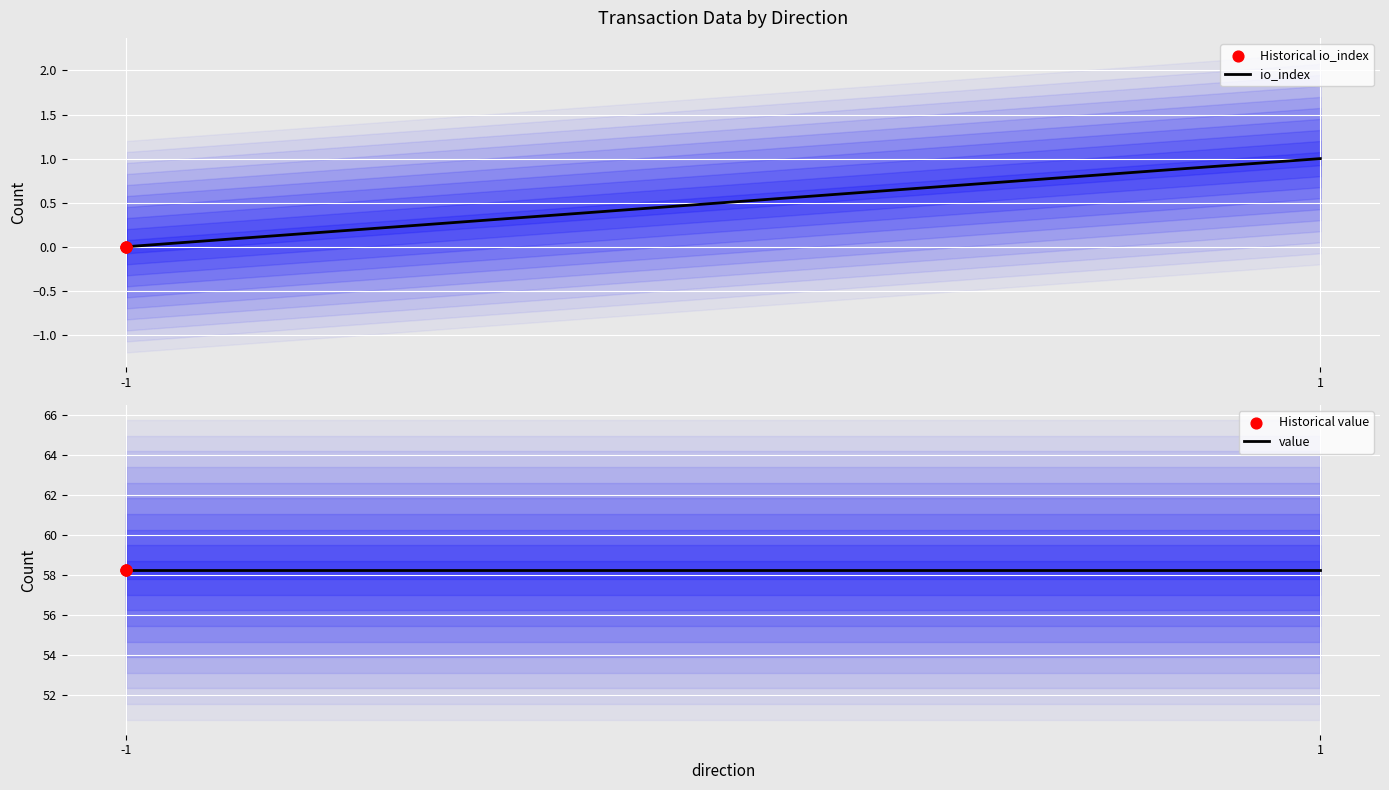

Which series has the largest Y range (max minus min)?

io_index